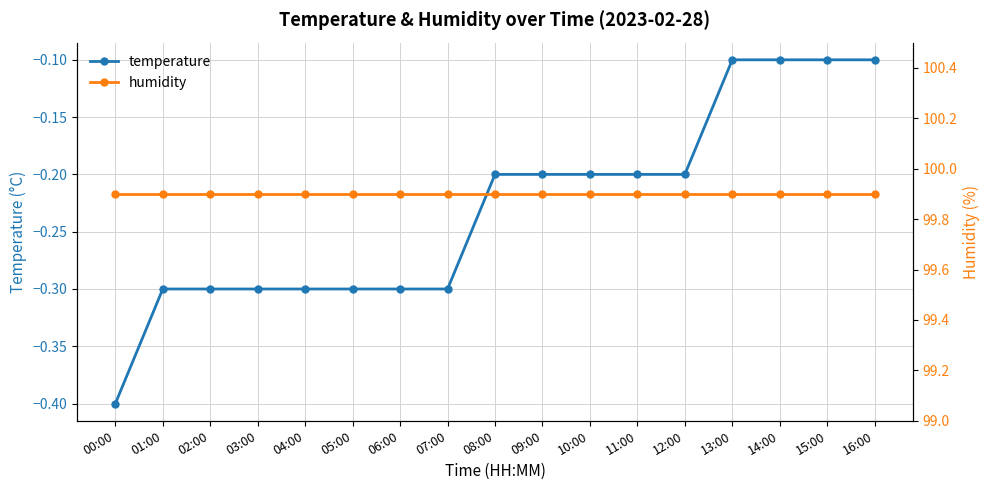

At which label is temperature closest to 0?

13:00